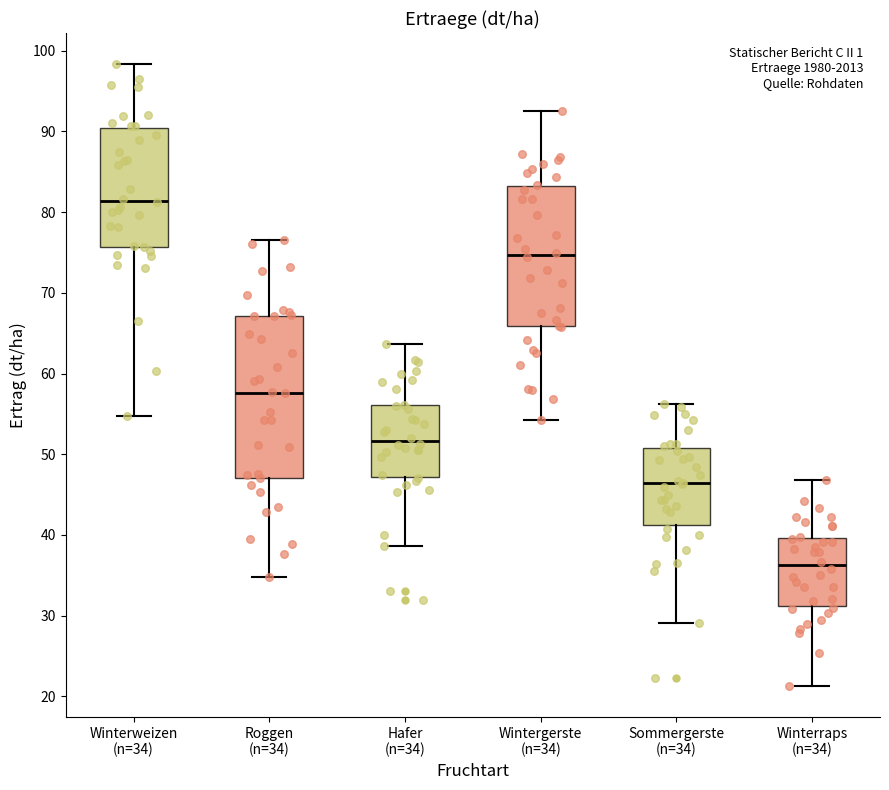

Reading left to right, transcribe this box plot: for each box, give where its median line is, the range the box spans, and where its two whiskers end, as read against the y-axis. The values are not printed on the chart, so give them approximately, as read against the axis.

Winterweizen (n=34): median 81, box 76 to 90, whiskers 55 to 98
Roggen (n=34): median 58, box 47 to 67, whiskers 35 to 77
Hafer (n=34): median 52, box 47 to 56, whiskers 39 to 64
Wintergerste (n=34): median 75, box 66 to 83, whiskers 54 to 93
Sommergerste (n=34): median 46, box 41 to 51, whiskers 29 to 56
Winterraps (n=34): median 36, box 31 to 40, whiskers 21 to 47